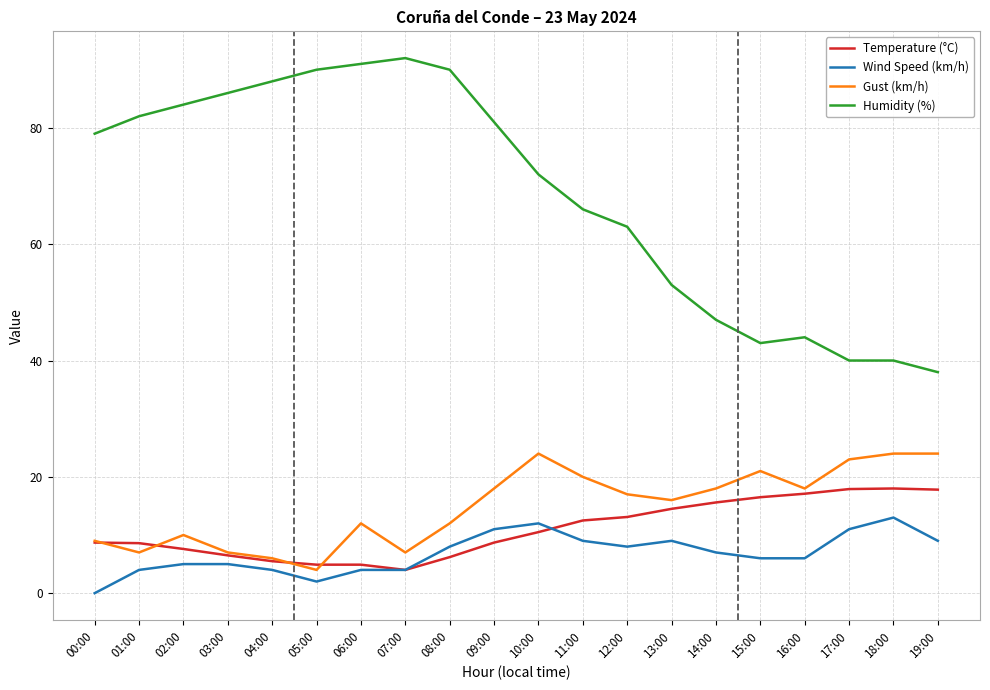

Between 12:00 and 17:00, which series saw the biggest shift?

Humidity (%)